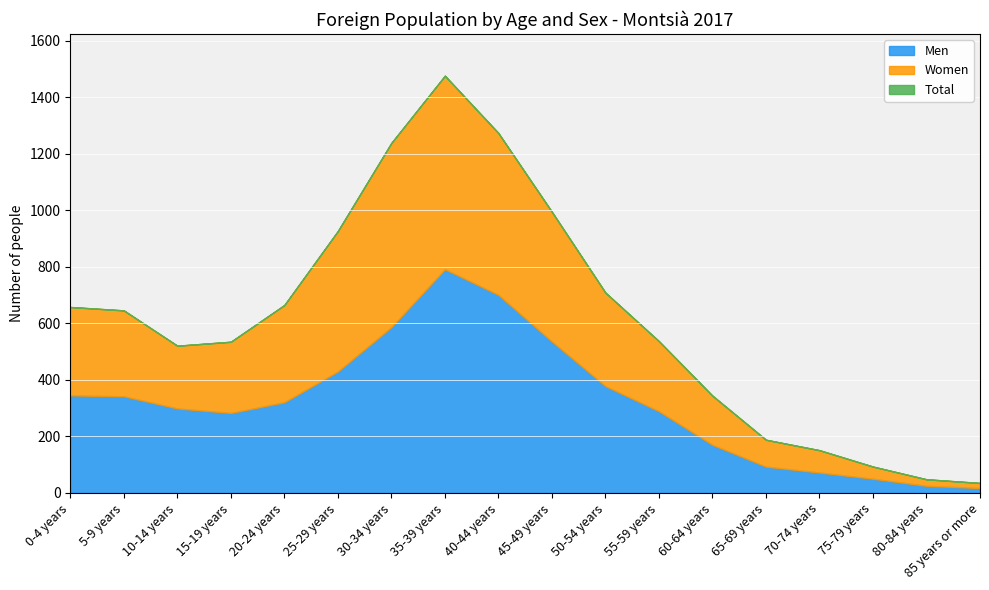

What is the maximum value shown in the chart?

1477